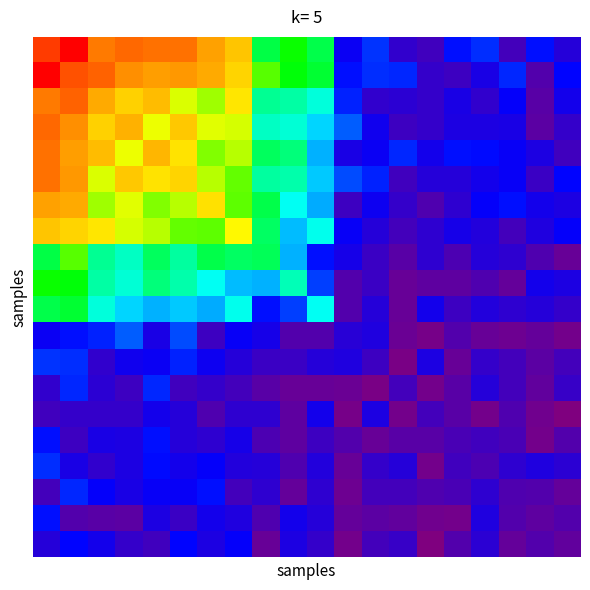

How many series are shown in this chart?

20